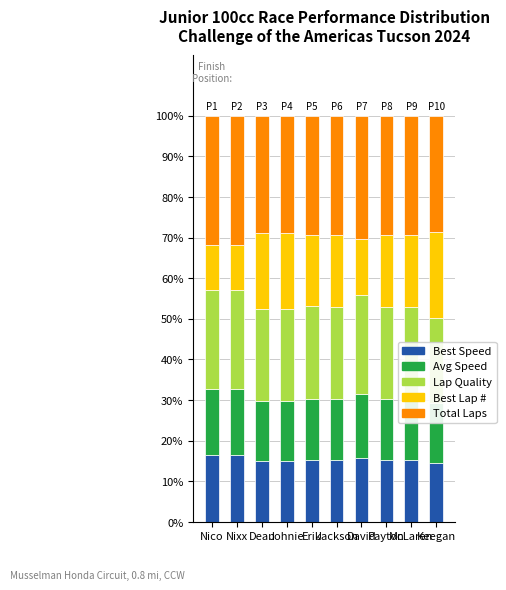

Count the number of categories in the chart.

10